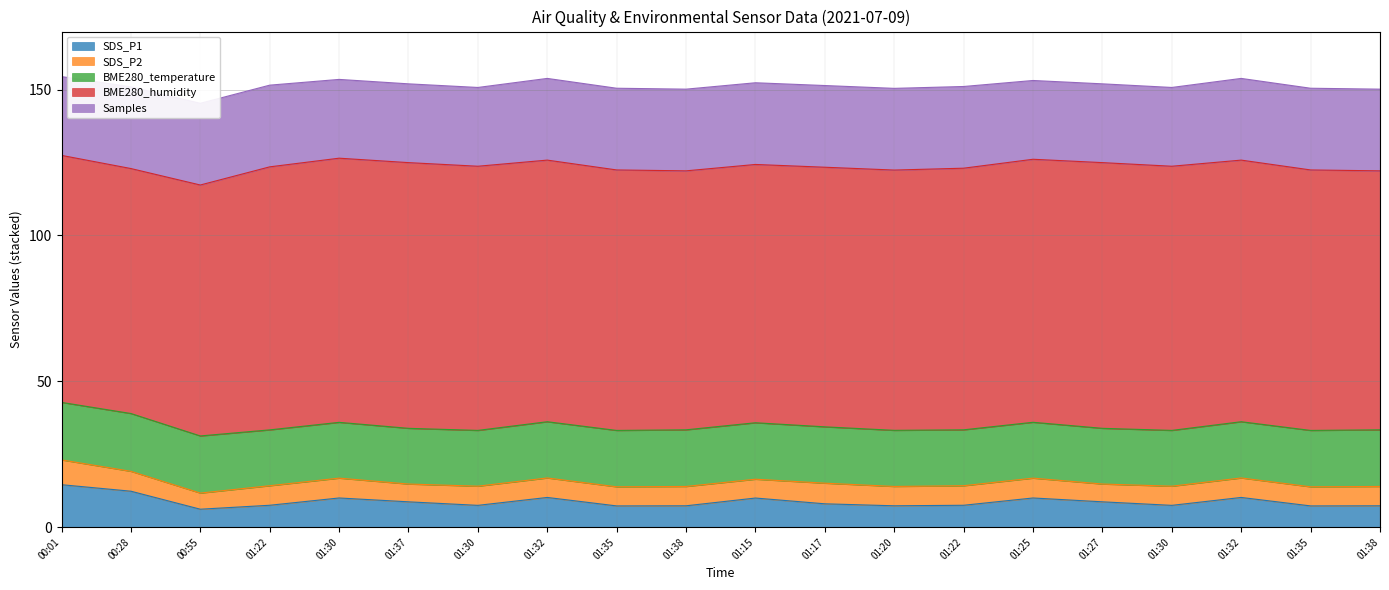

True or false: BME280_temperature and SDS_P2 cross at least once.

False